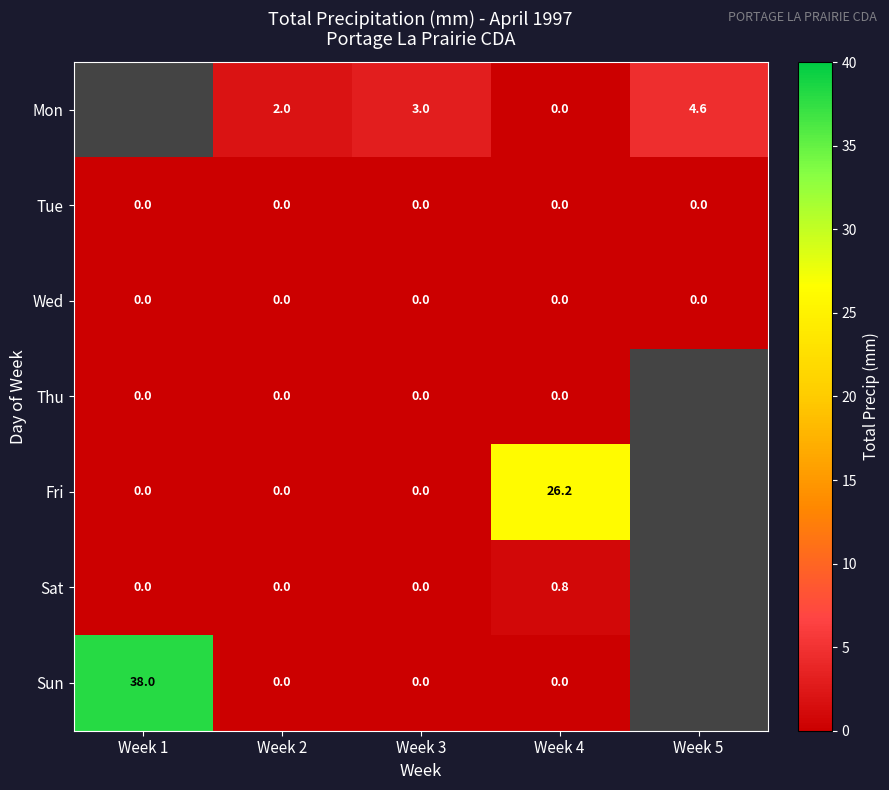

How many categories are shown in the chart?

5